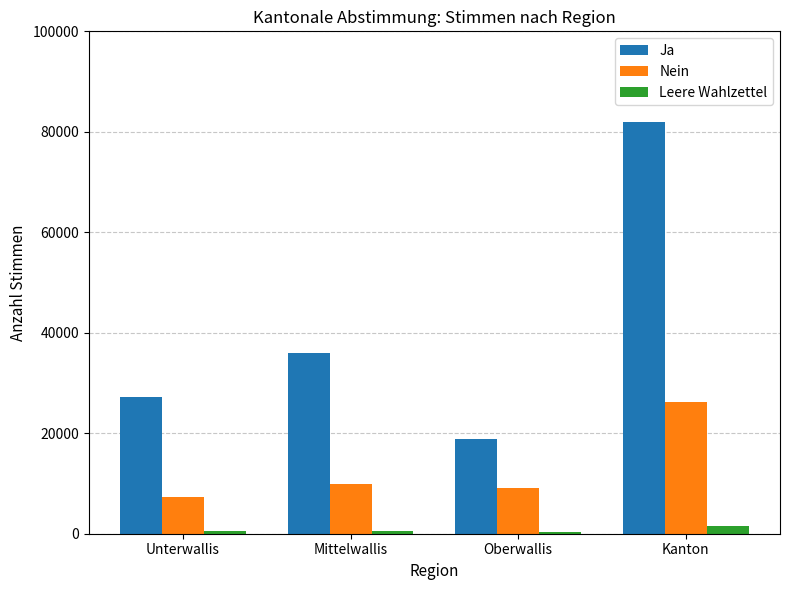

Rank the series by their average value, from highest to lowest.

Ja, Nein, Leere Wahlzettel